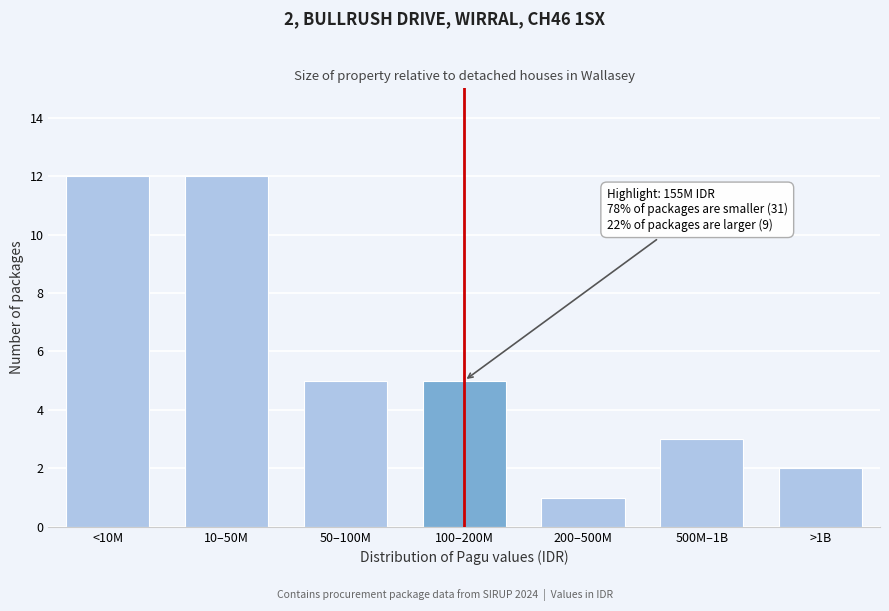

Reading left to right, what are all the values shown in this chart?

12	12	5	5	1	3	2